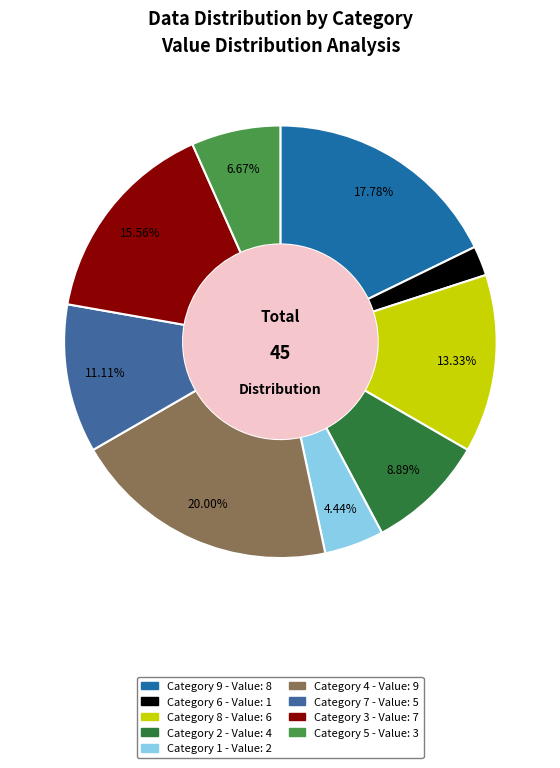

Is there a majority slice in this chart?

No